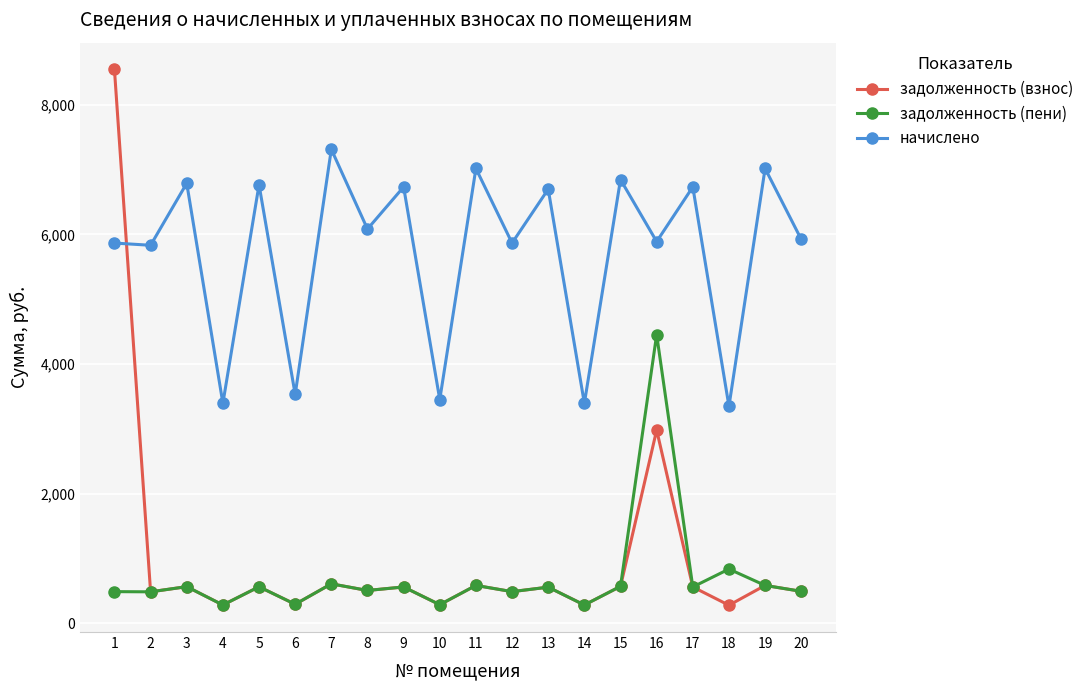

What is the lowest value of the начислено series?

3348.1